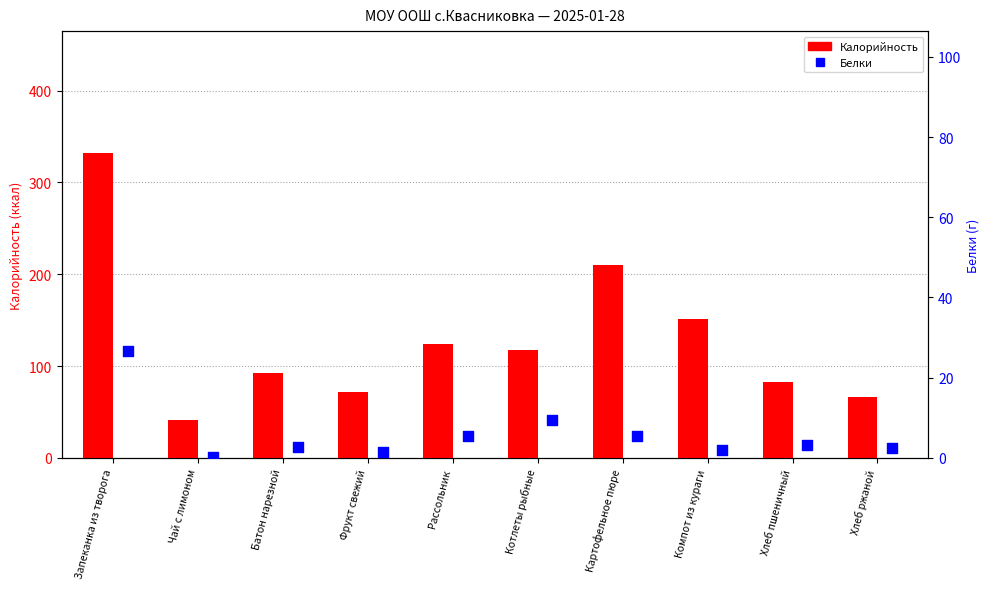

Which series has the widest spread of Y values?

Калорийность